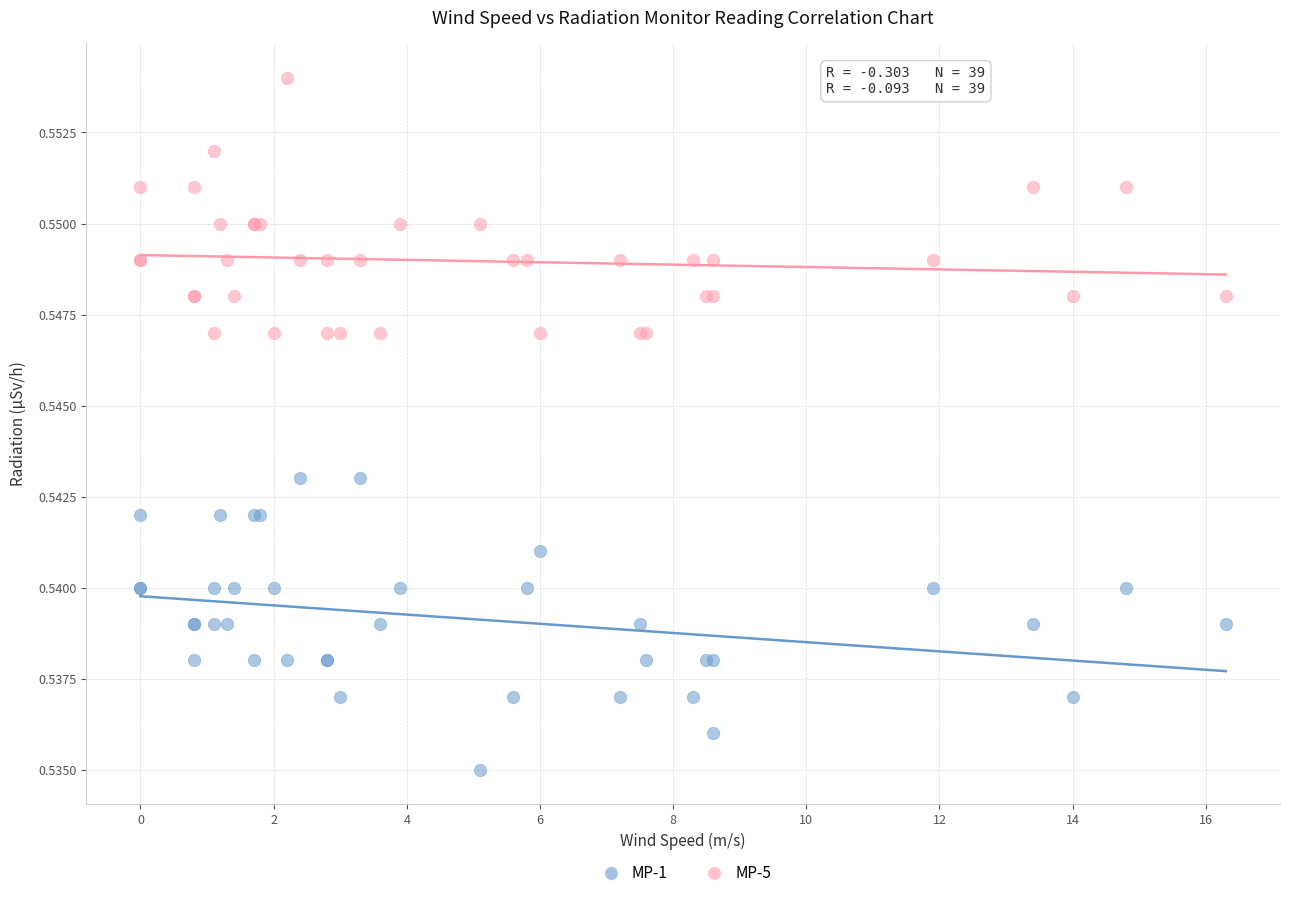

Which series contains the lowest Y value?

MP-1